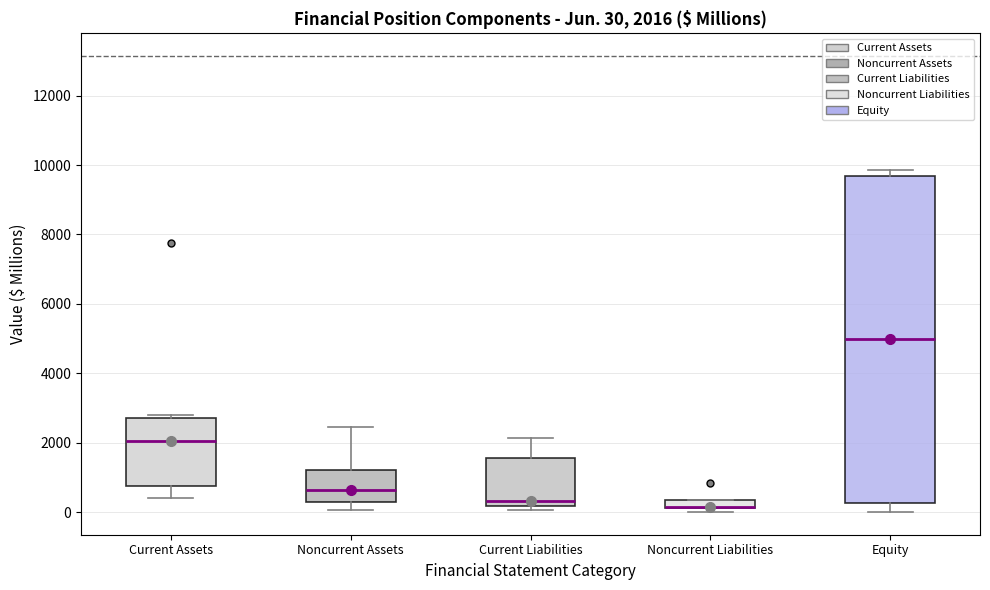

Comparing the boxes themselves (not the whiskers), which one is the tallest?

Equity